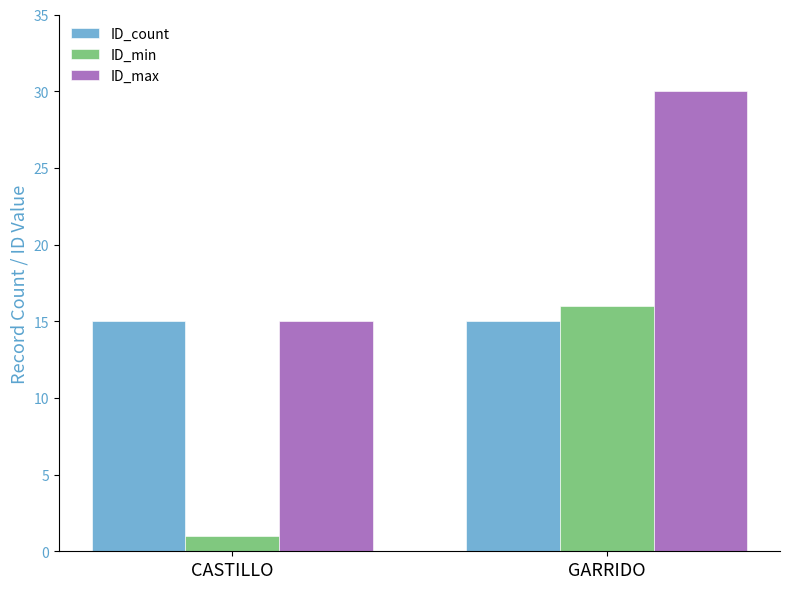

What is the maximum value shown in the chart?

30